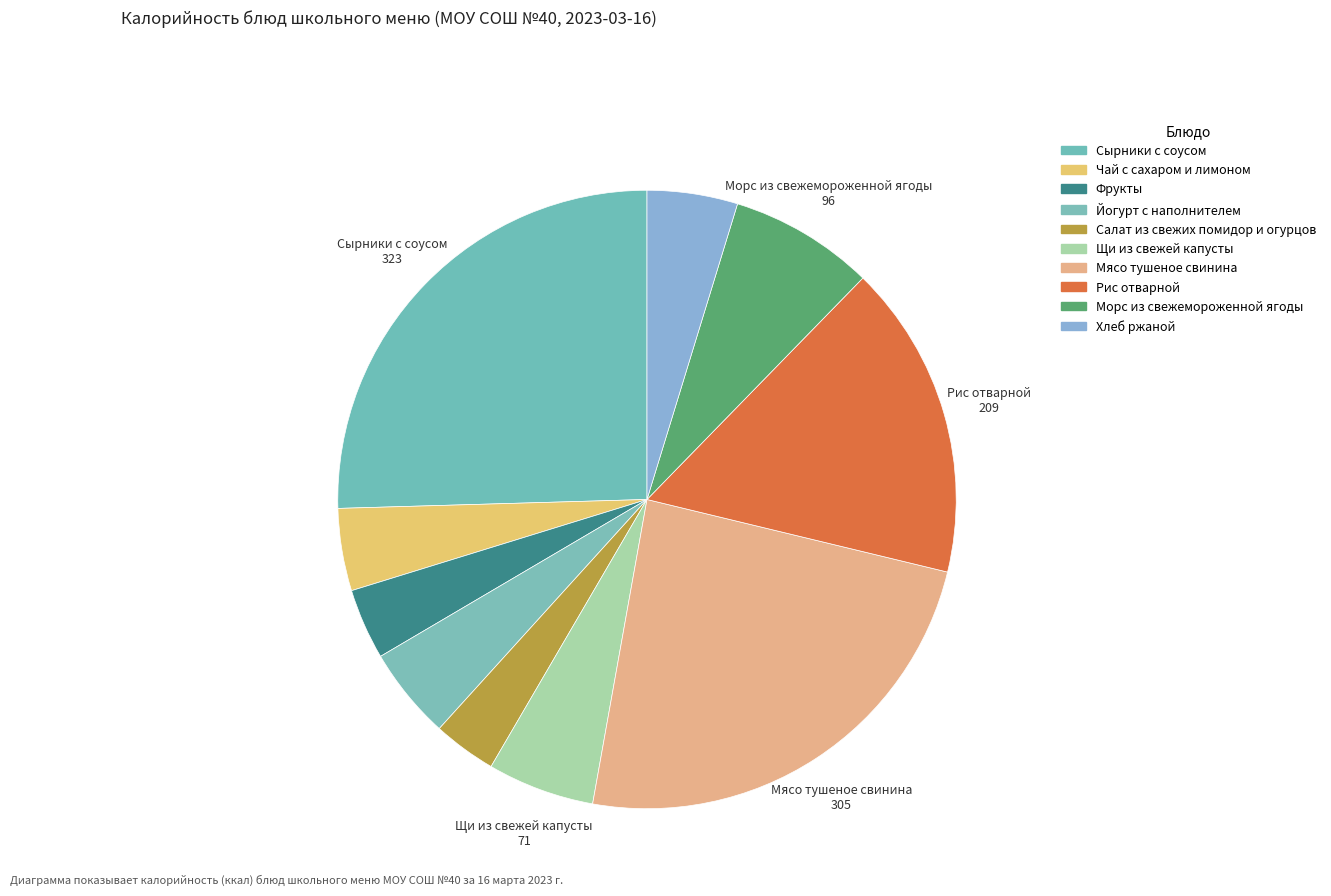

To the nearest percent, what is the difference between the largest and smallest slice percentages?

22%